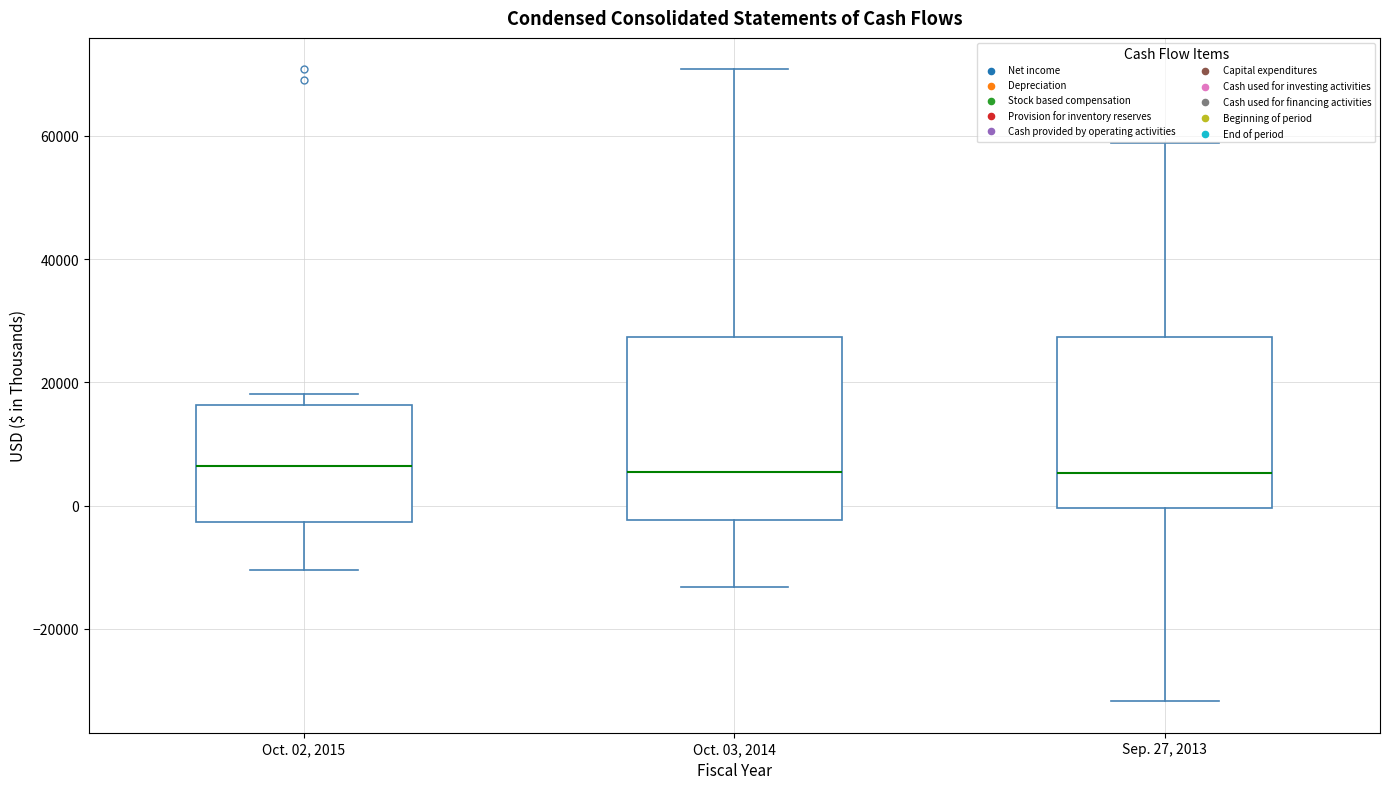

Where does the upper whisker of the box for Sep. 27, 2013 end on the y-axis? The values are not printed on the chart, so give them approximately, as read against the axis.

58000